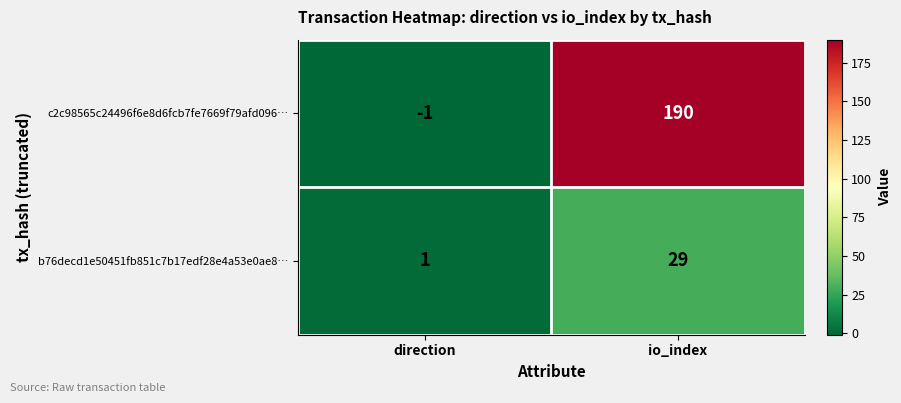

Which category has the highest value across all series?

io_index